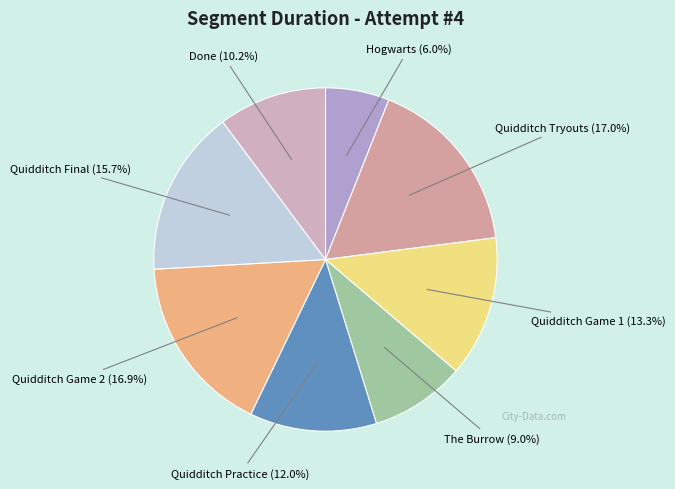

Between Quidditch Final and The Burrow, which is larger?

Quidditch Final